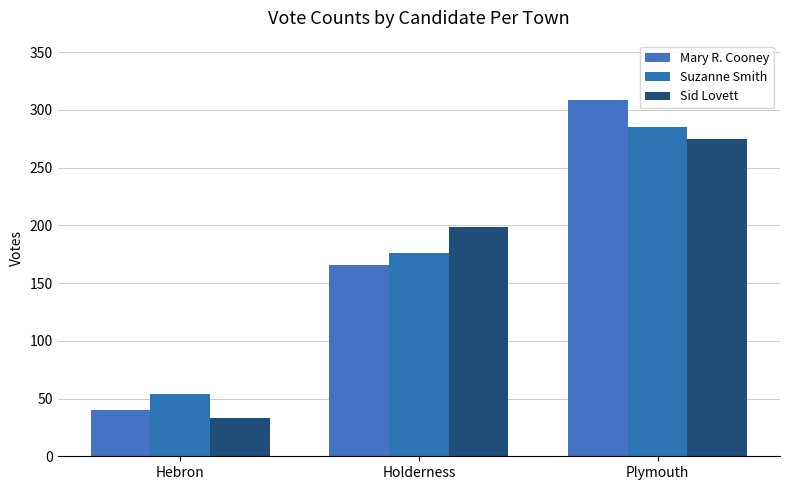

How many categories are shown in the chart?

3